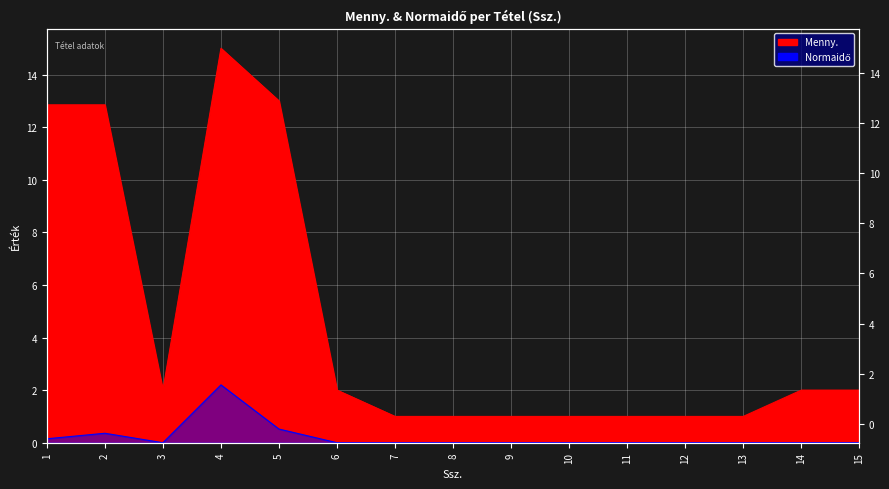

Rank the series by their average value, from lowest to highest.

Normaidő, Menny.